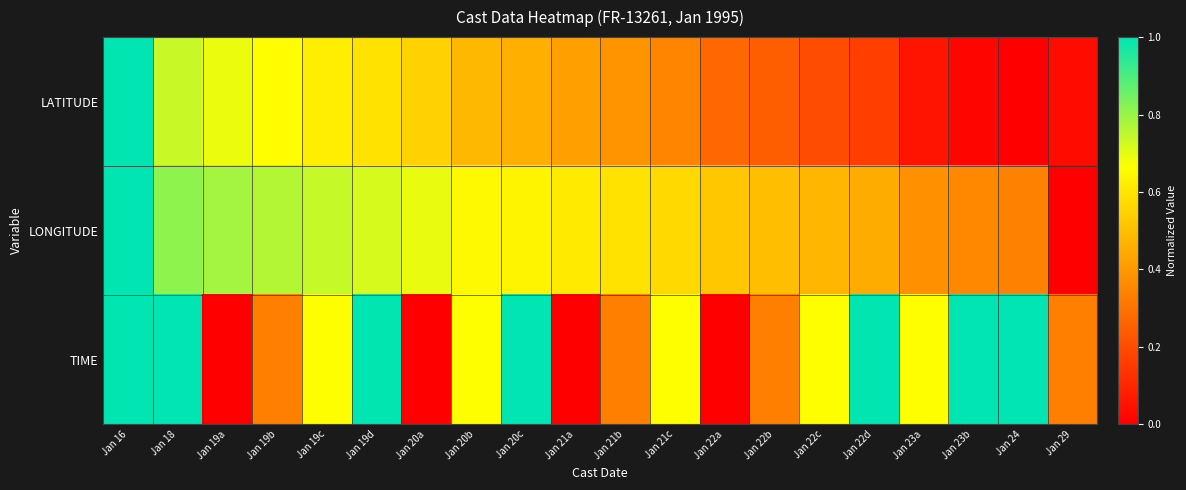

What is the difference between the highest and lowest values at Jan 22d?

0.8